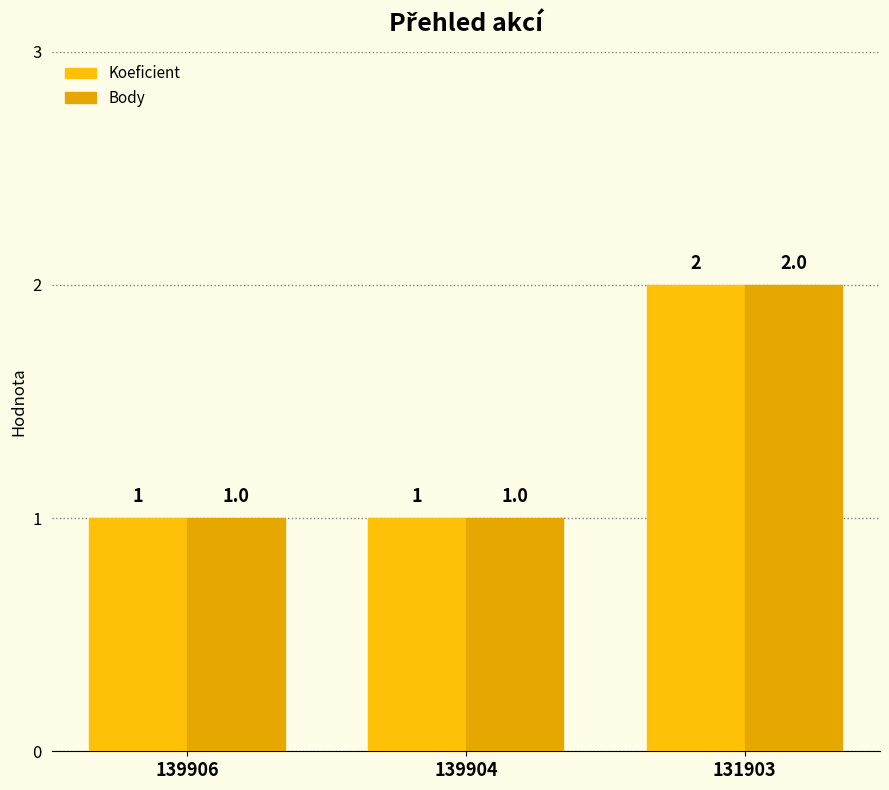

How many data points in Body are above 1?

1